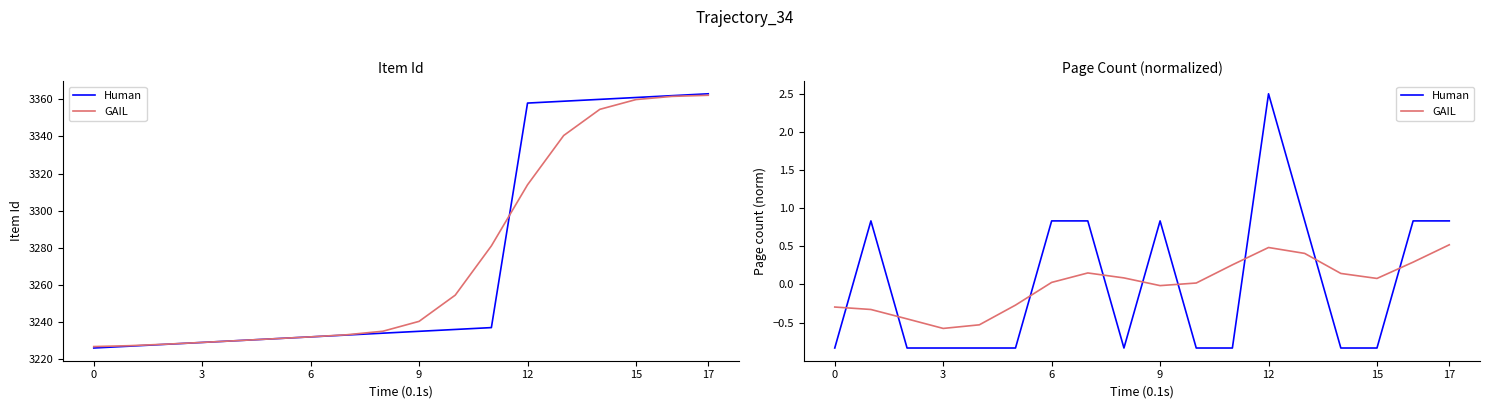

How many data points does each series have?

18